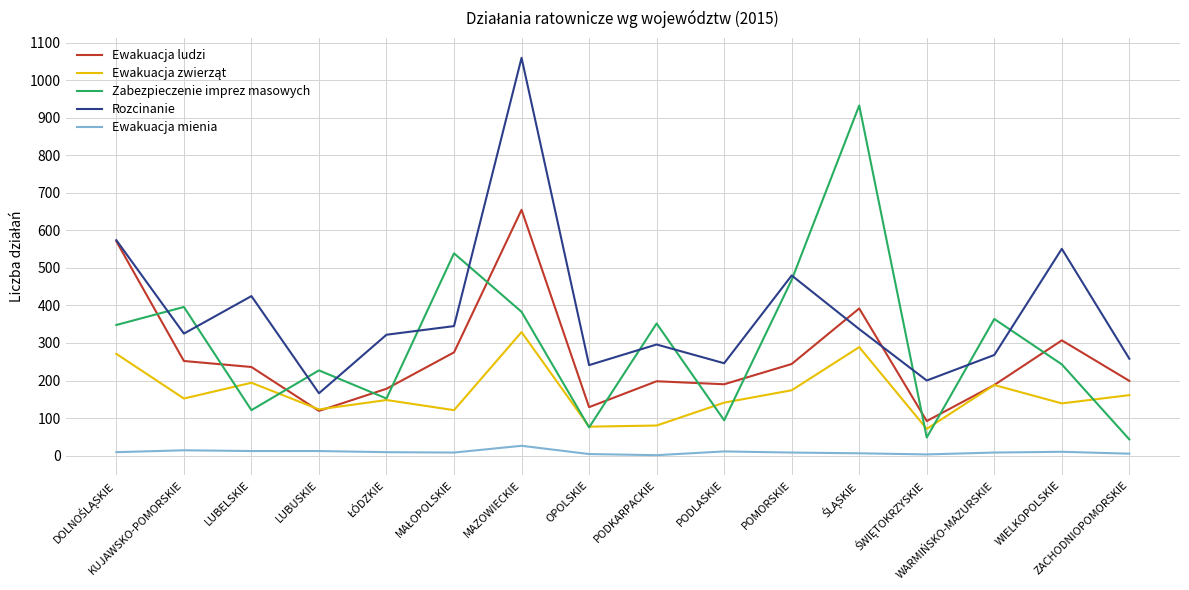

At how many categories does at least one series exceed 8?

16